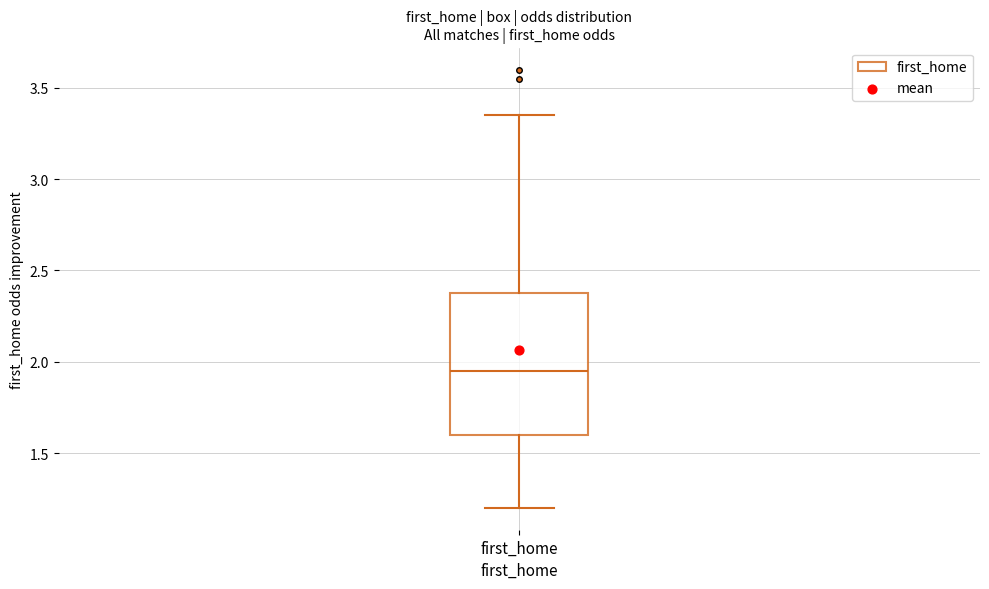

Transcribe this box plot: give where the median line is, the range the box spans, and where the two whiskers end, as read against the y-axis. The values are not printed on the chart, so give them approximately, as read against the axis.

median 1.95, box 1.60 to 2.40, whiskers 1.20 to 3.35